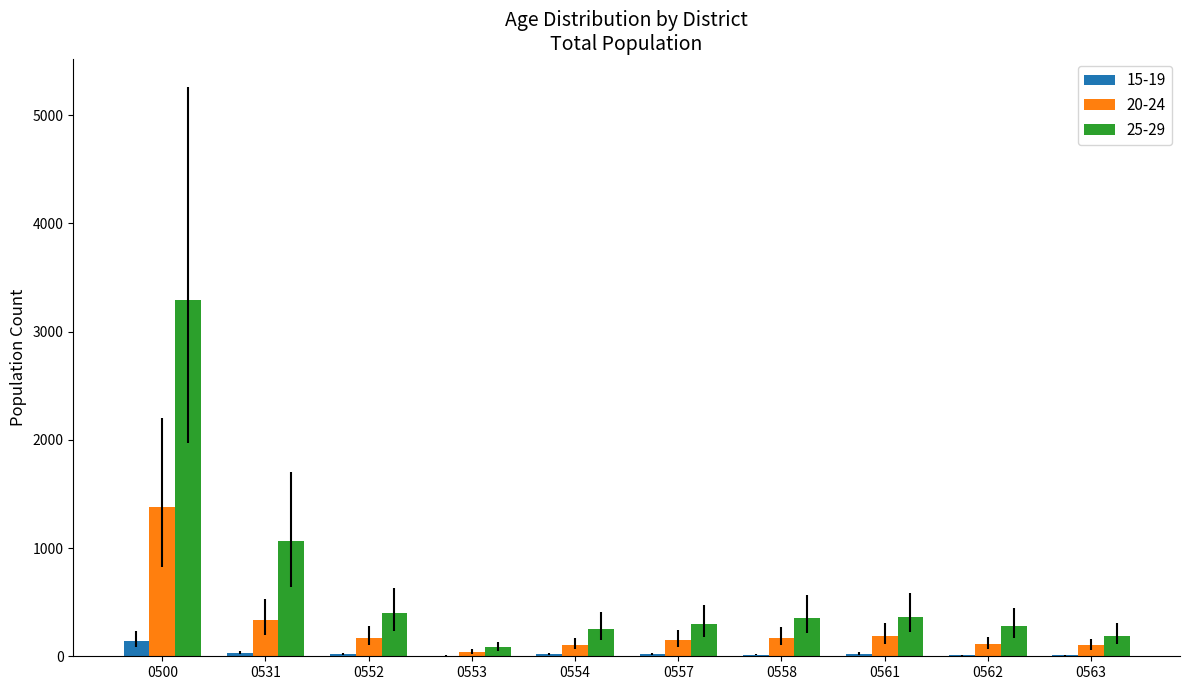

Which series has the largest total across all categories?

25-29